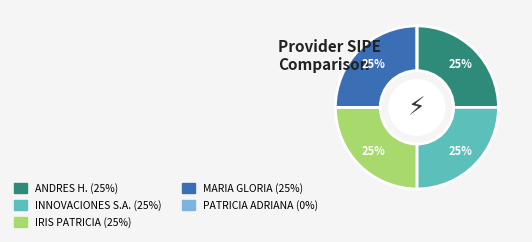

Does any single category account for the majority?

No